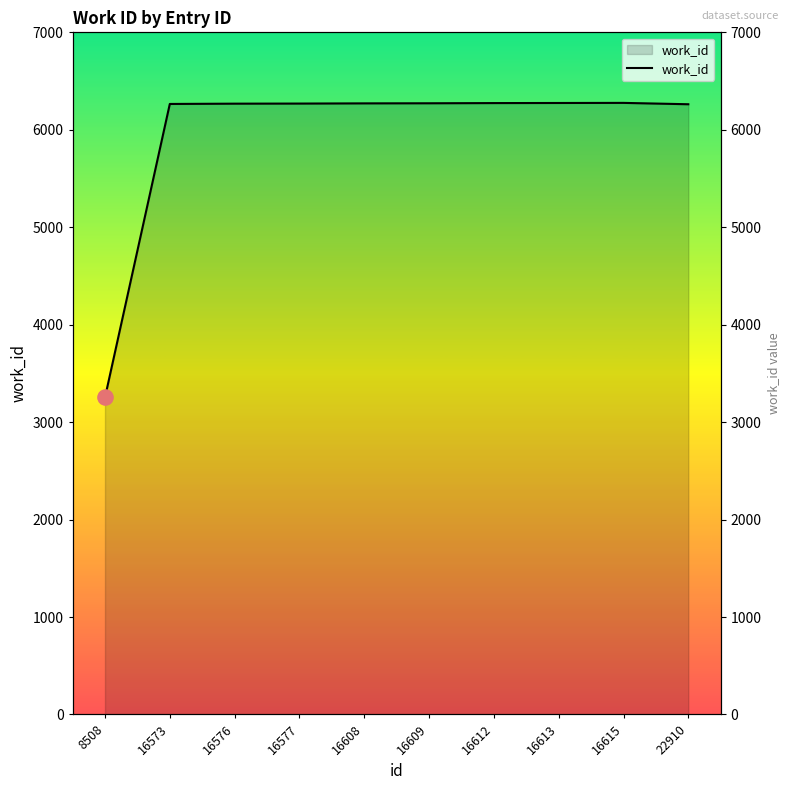

Which has a higher value, 22910 or 16615?

16615